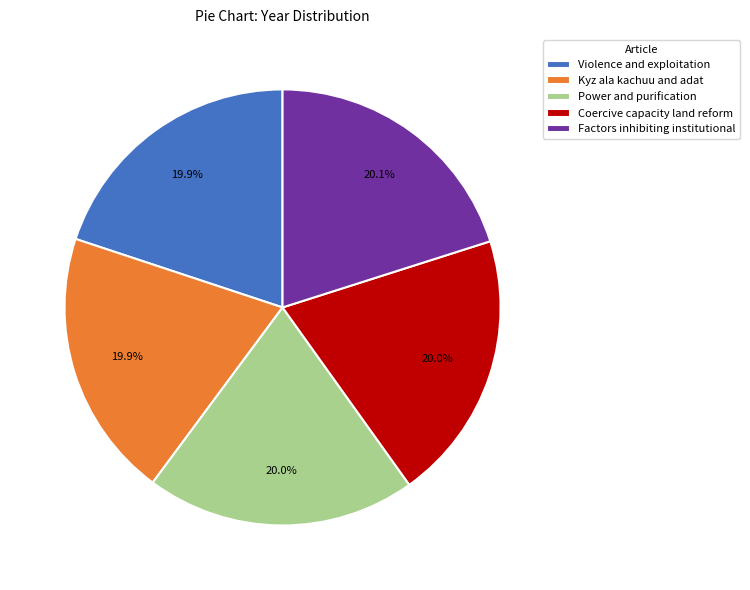

Approximately how many times larger is the value at Factors inhibiting institutional compared to Violence and exploitation?

1.0